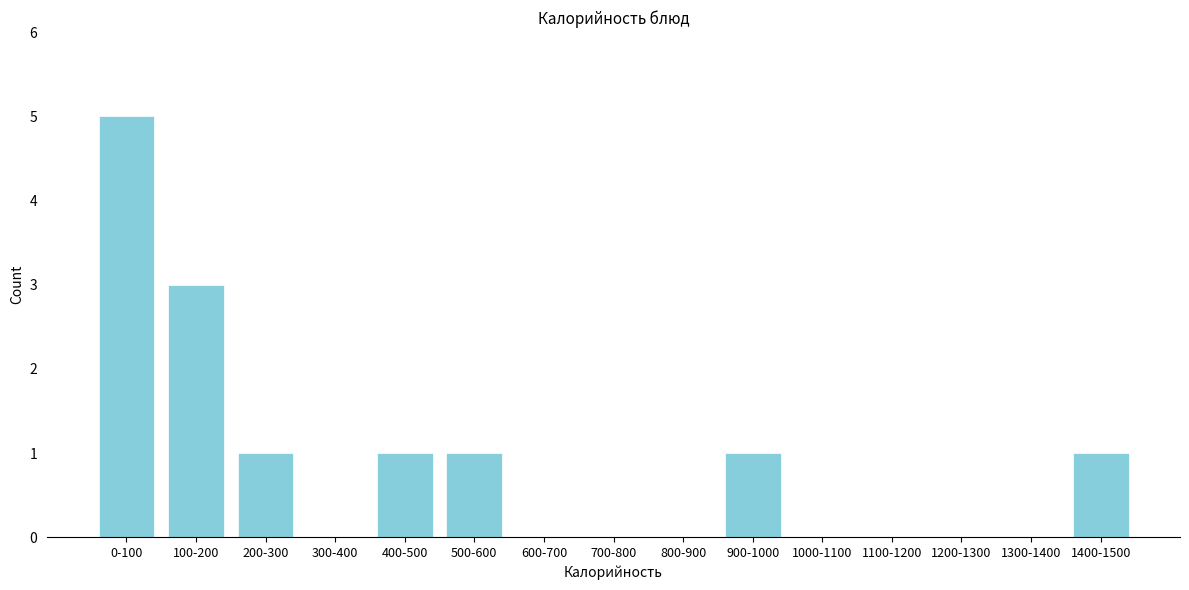

Reading left to right, what are all the values shown in this chart?

0-100=5	100-200=3	200-300=1	300-400=0	400-500=1	500-600=1	600-700=0	700-800=0	800-900=0	900-1000=1	1000-1100=0	1100-1200=0	1200-1300=0	1300-1400=0	1400-1500=1